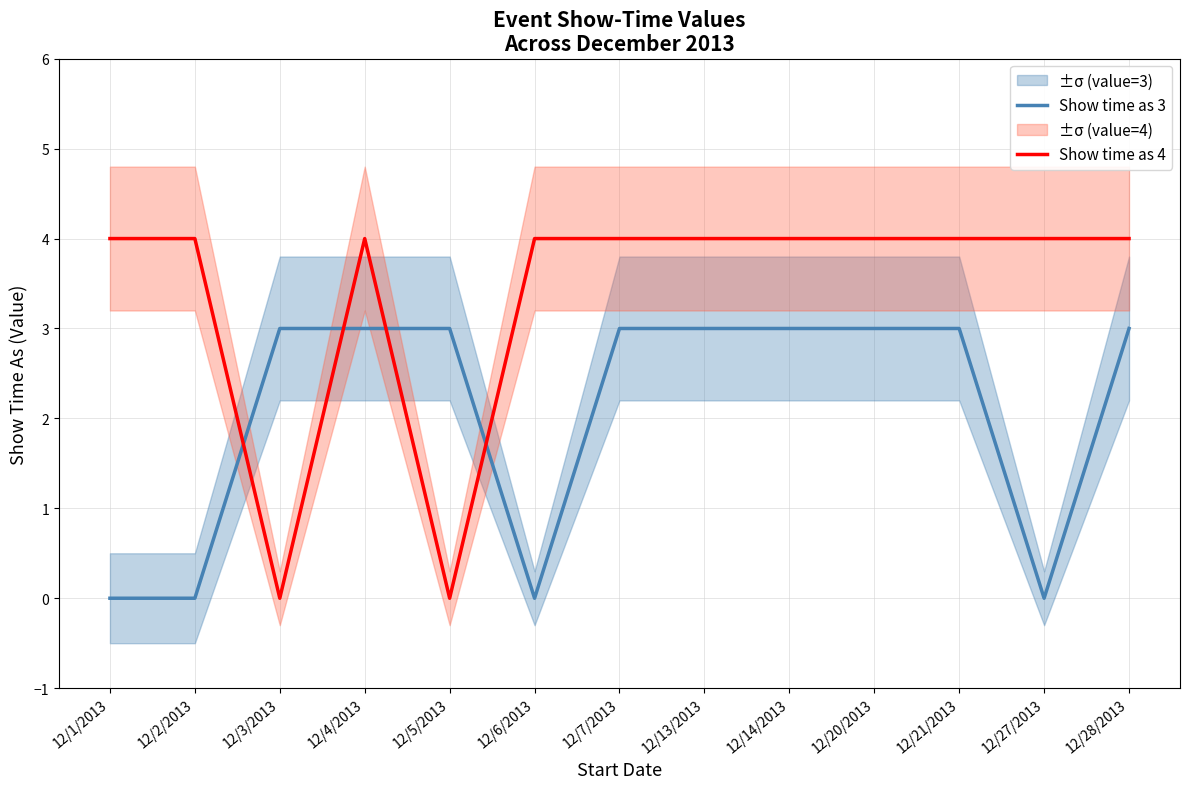

Does the chart display data point markers on the line(s)?

No